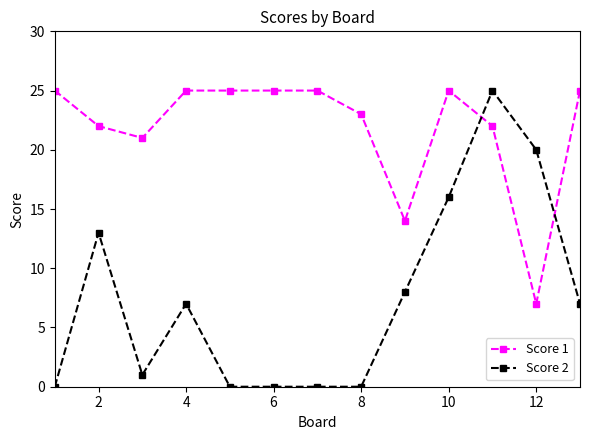

What is the greatest value displayed?

25